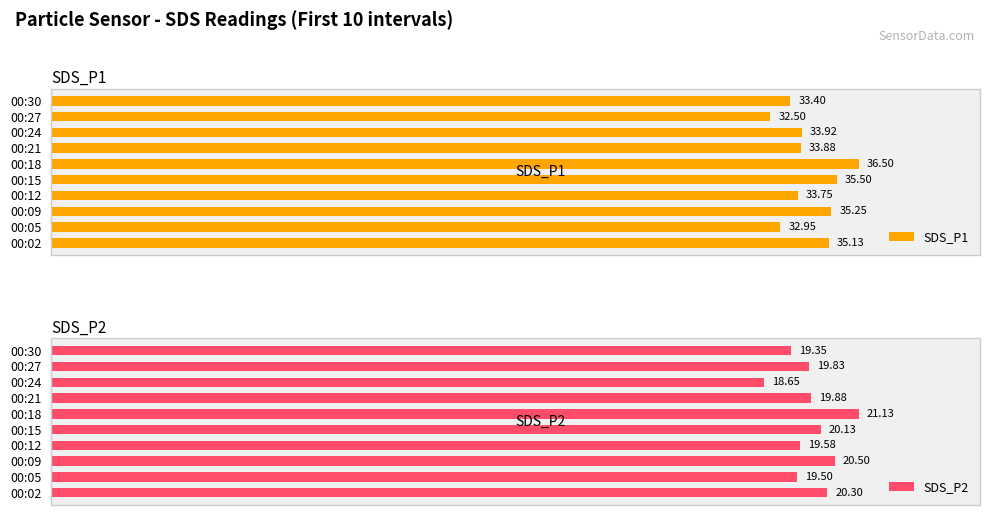

List the series in order of their overall mean, highest first.

SDS_P1, SDS_P2